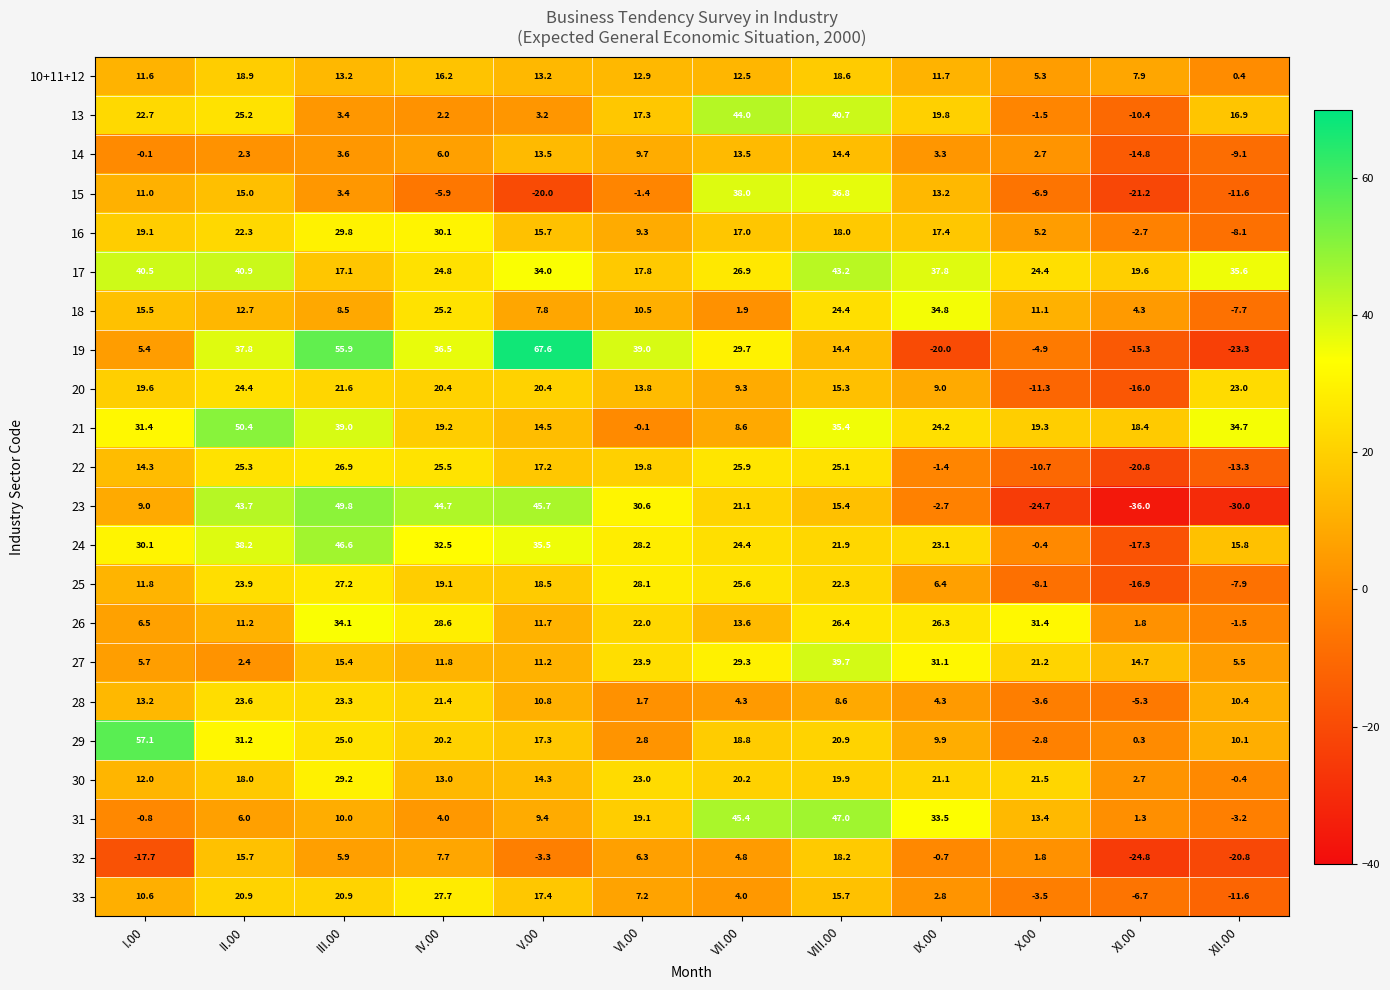

Which series has the widest spread of values?

19